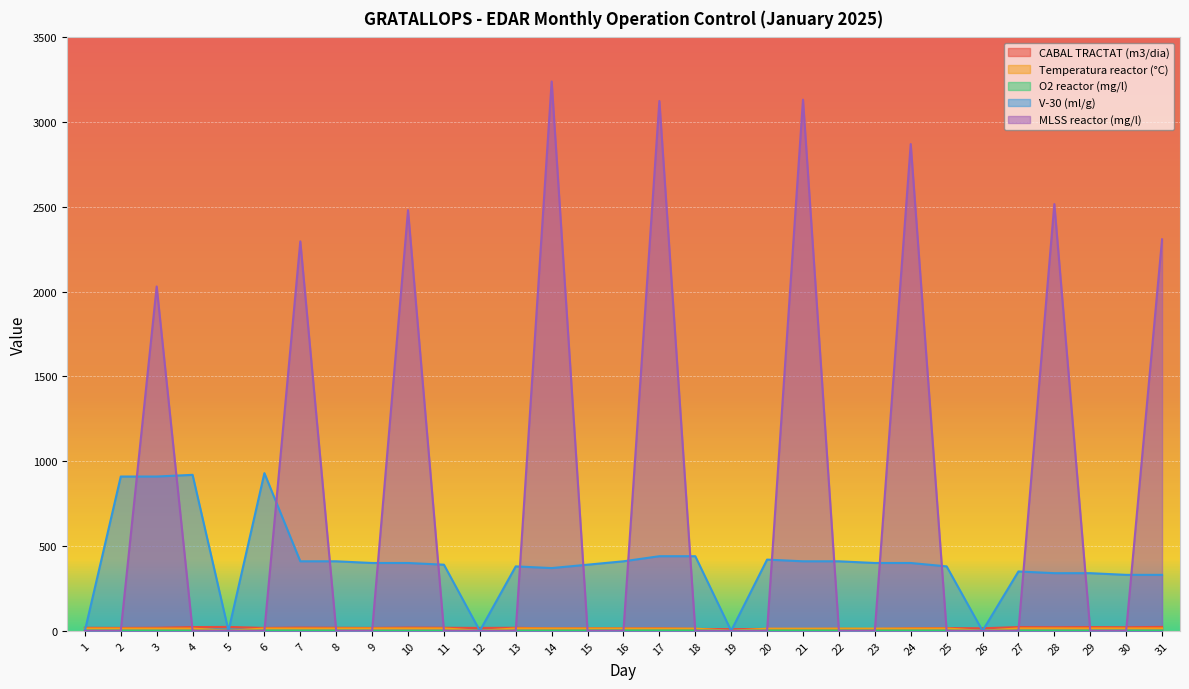

Which series ends up on top after the final intersection of V-30 (ml/g) and O2 reactor (mg/l)?

V-30 (ml/g)